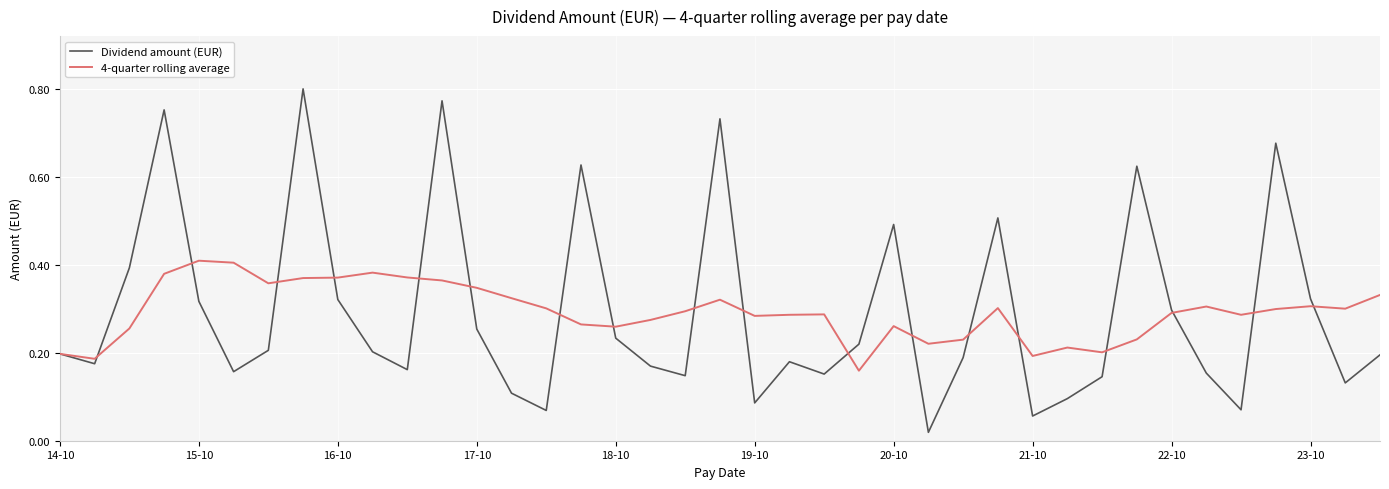

Which series has the largest range (max minus min)?

Dividend amount (EUR)